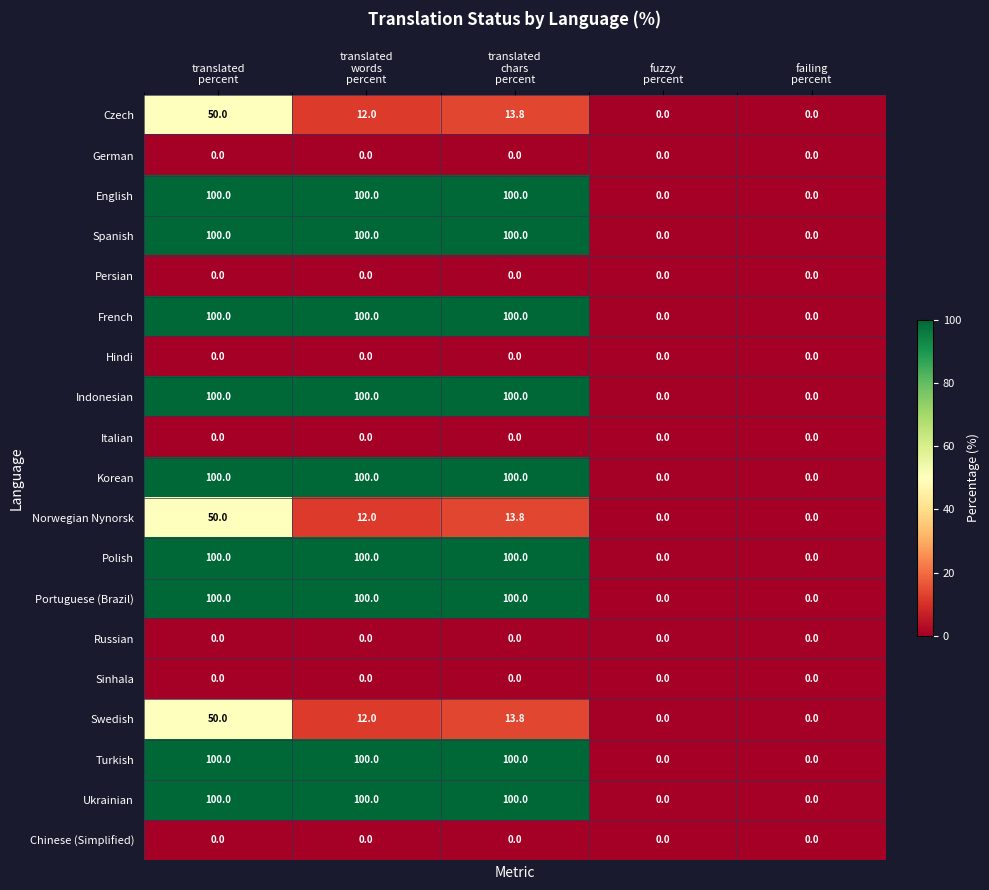

What is the total value across all series at translated
words
percent?

936.0